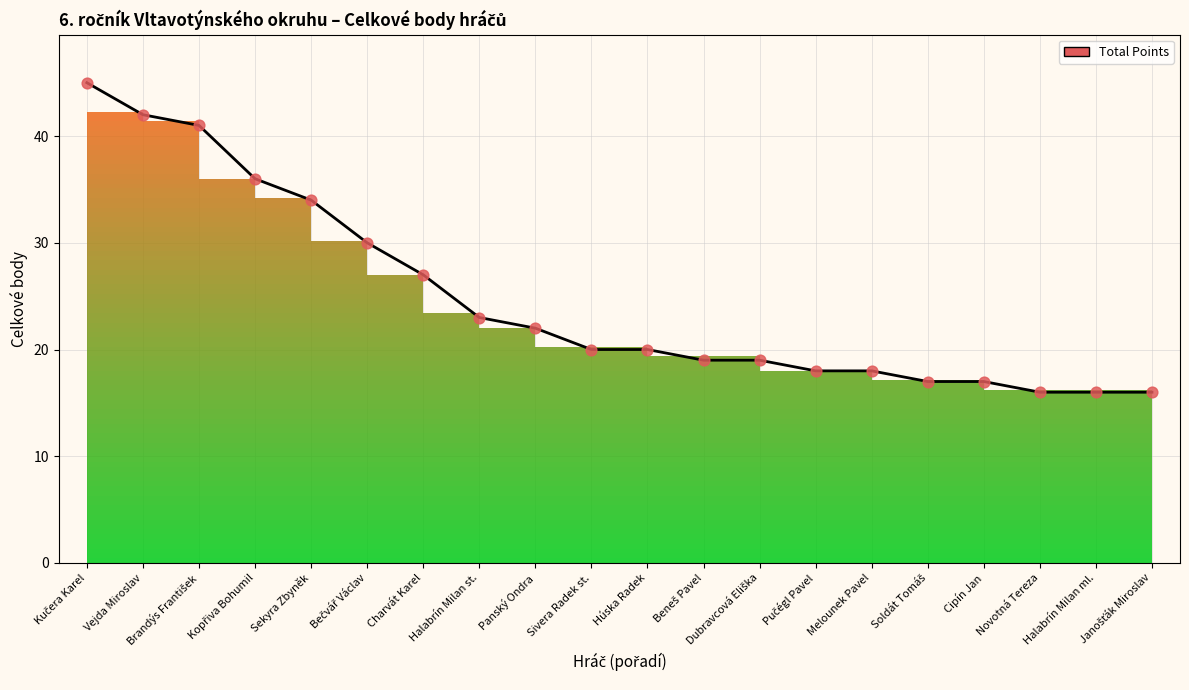

What is the change in value from Charvát Karel to Halabrín Milan ml.?

-11